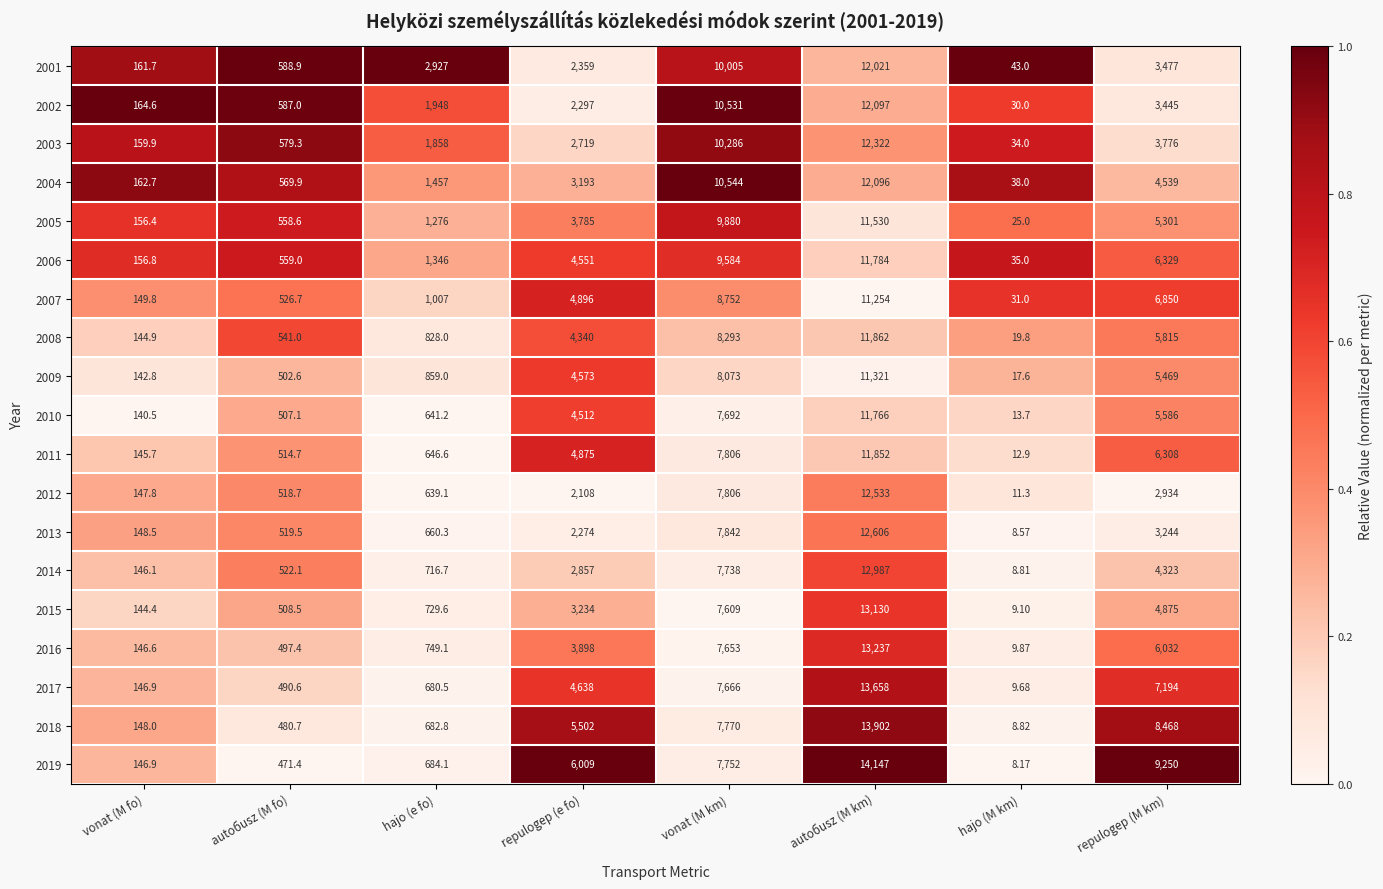

At which category is the sum across all series the highest?

autoбusz (M km)